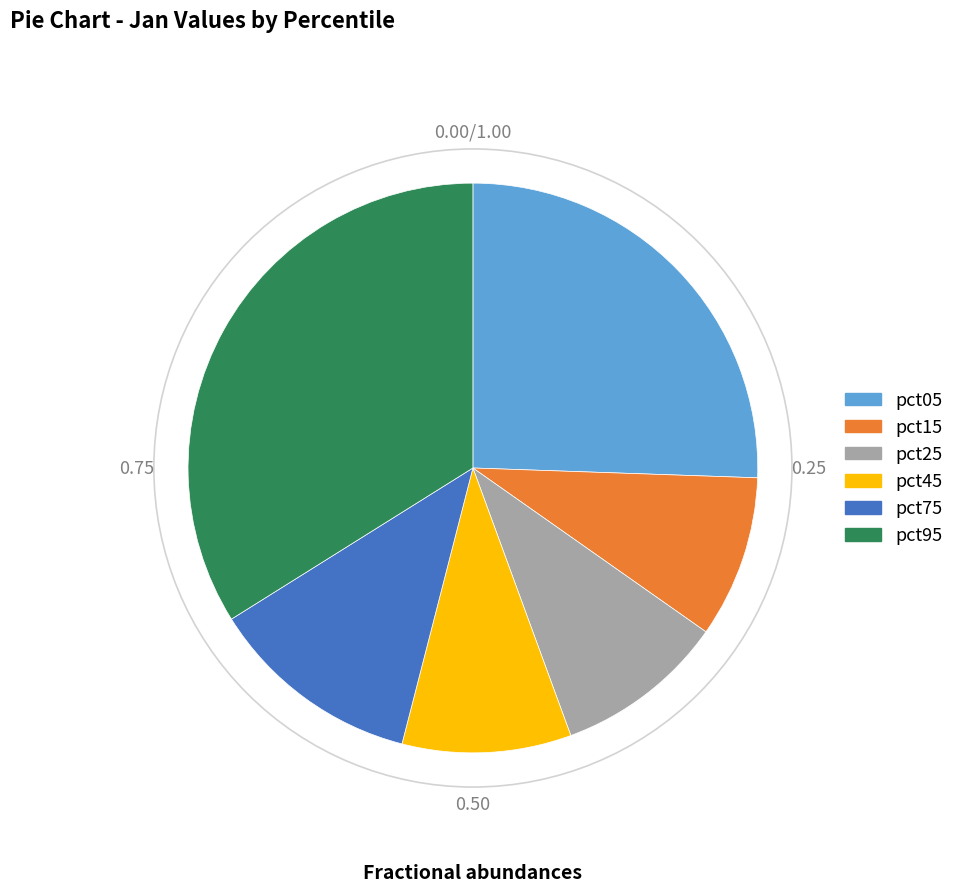

Does pct05 represent more than half of the total?

No